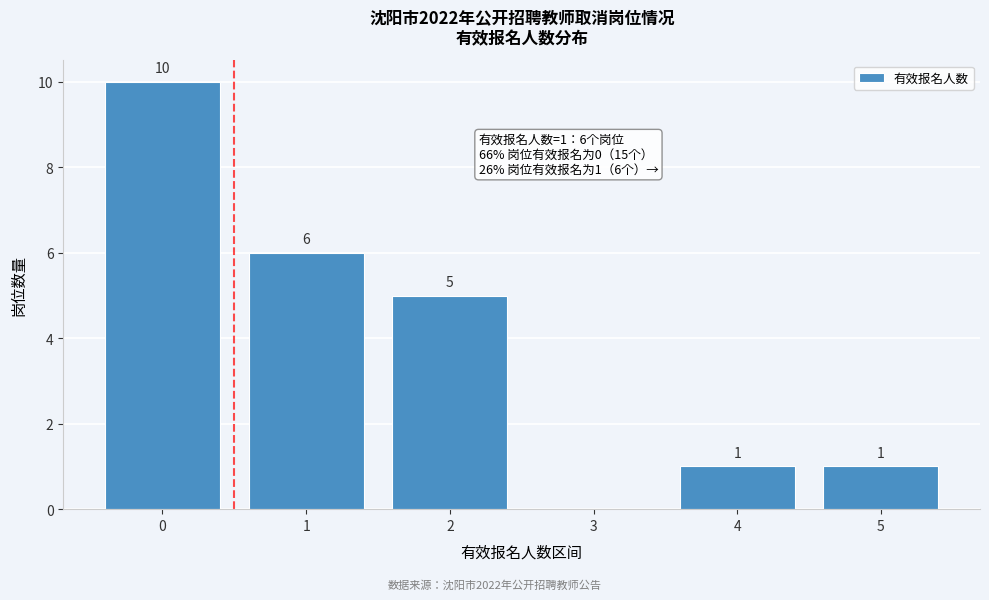

Over which range of the x-axis is the bar tallest?

-0.5 to 0.5